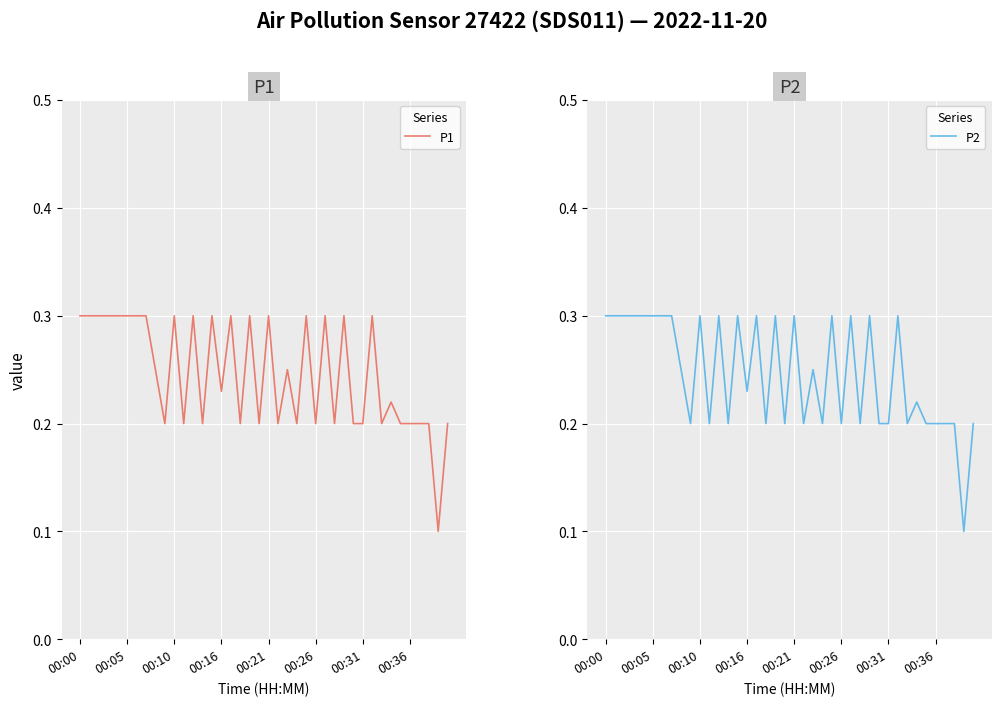

Reading left to right, what are all the values shown in this chart?

P1: 0.3	0.3	0.3	0.3	0.3	0.3	0.3	0.3	0.2	0.2	0.3	0.2	0.3	0.2	0.3	0.2	0.3	0.2	0.3	0.2	0.3	0.2	0.2	0.2	0.3	0.2	0.3	0.2	0.3	0.2	0.2	0.3	0.2	0.2	0.2	0.2	0.2	0.2	0.1	0.2
P2: 0.3	0.3	0.3	0.3	0.3	0.3	0.3	0.3	0.2	0.2	0.3	0.2	0.3	0.2	0.3	0.2	0.3	0.2	0.3	0.2	0.3	0.2	0.2	0.2	0.3	0.2	0.3	0.2	0.3	0.2	0.2	0.3	0.2	0.2	0.2	0.2	0.2	0.2	0.1	0.2